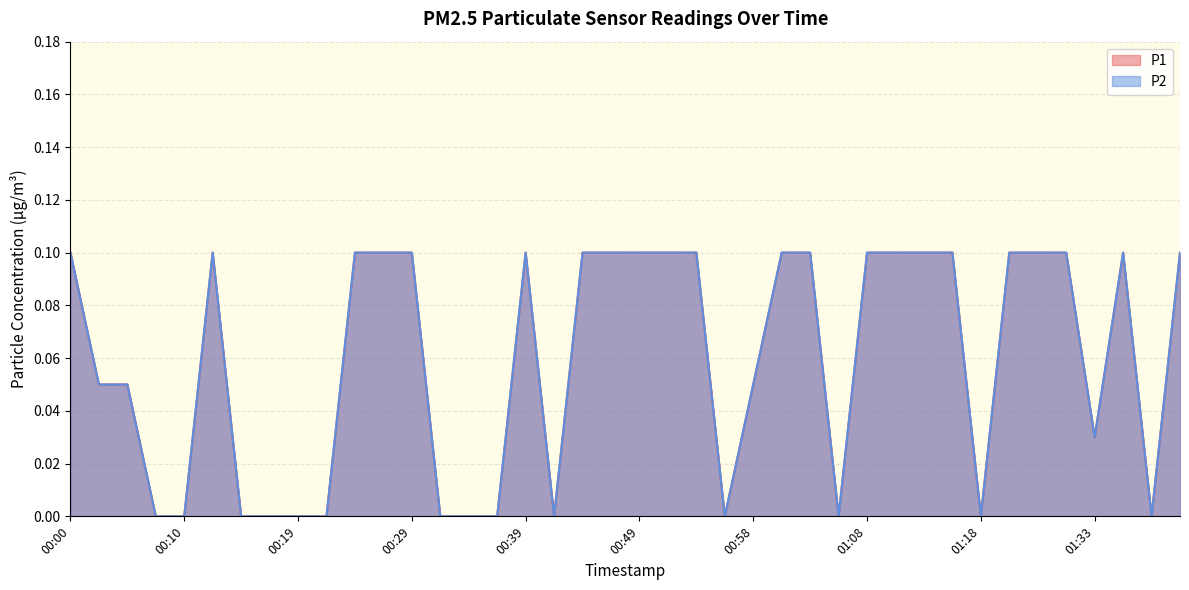

How many P2 values are between 0 and 1?

40